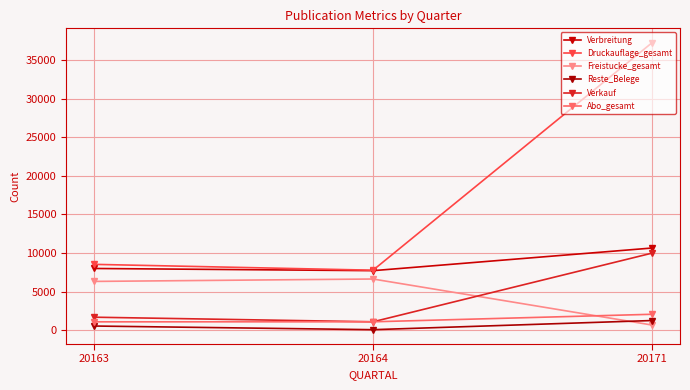

Which category has the highest value across all series?

20171